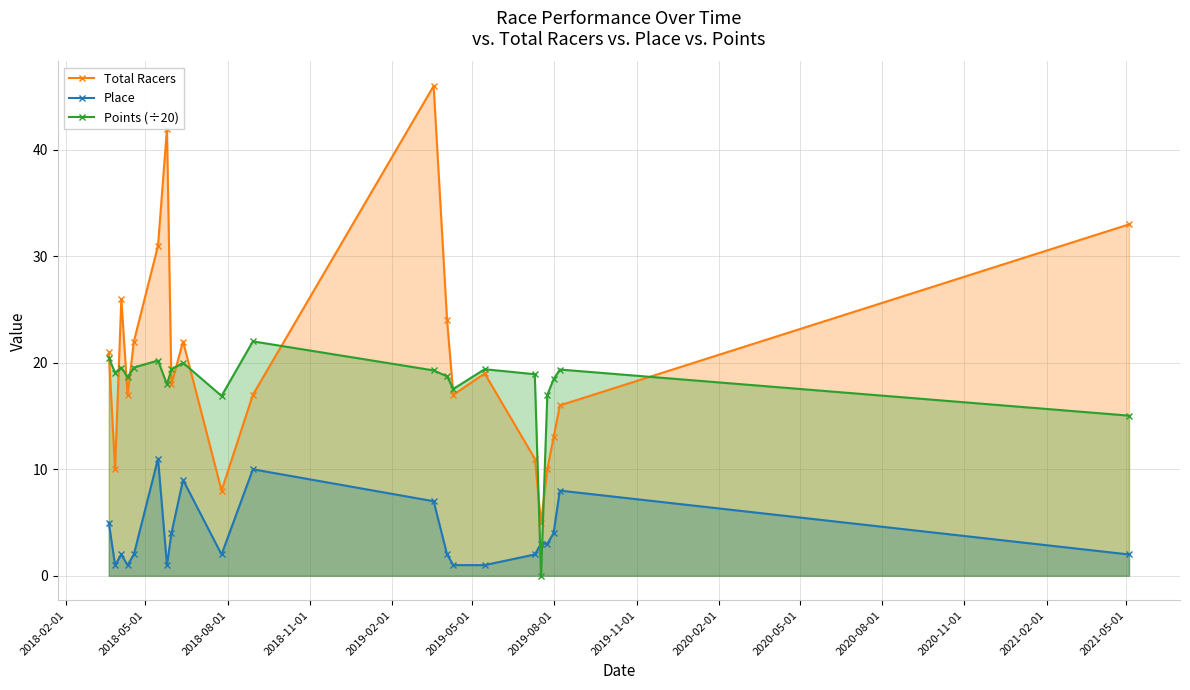

What is the difference between the second highest and minimum values in the Place series?

9.0